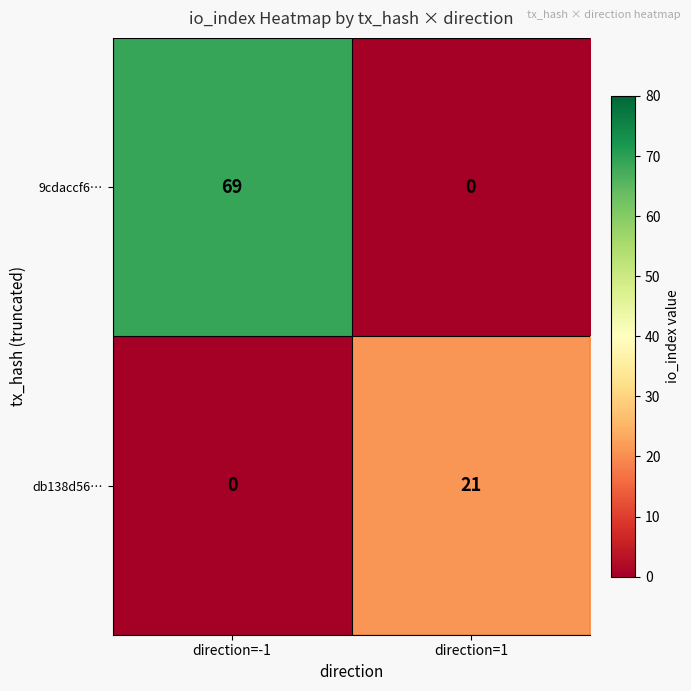

Rank the series by their average value, from lowest to highest.

db138d56…, 9cdaccf6…